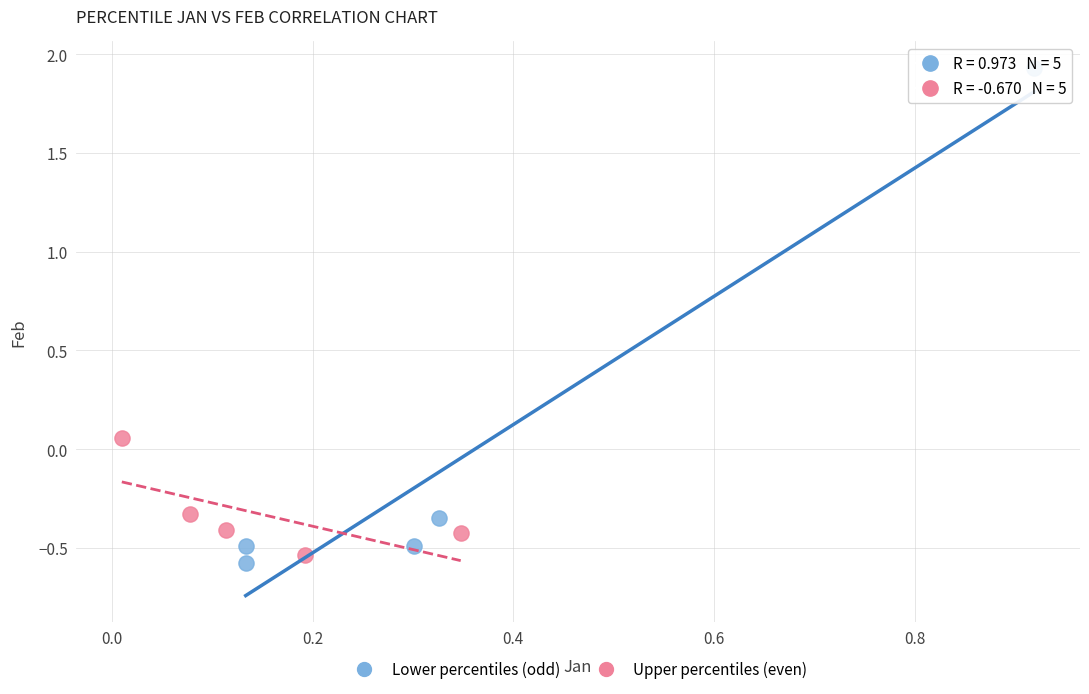

Which series has the largest Y range (max minus min)?

Lower percentiles (odd)